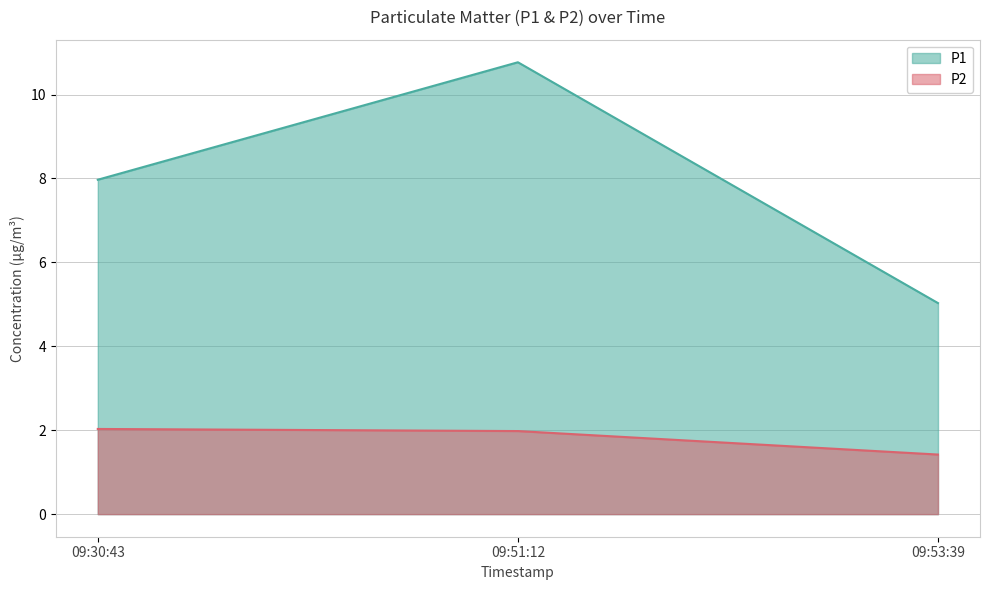

What is the maximum value shown in the chart?

10.8